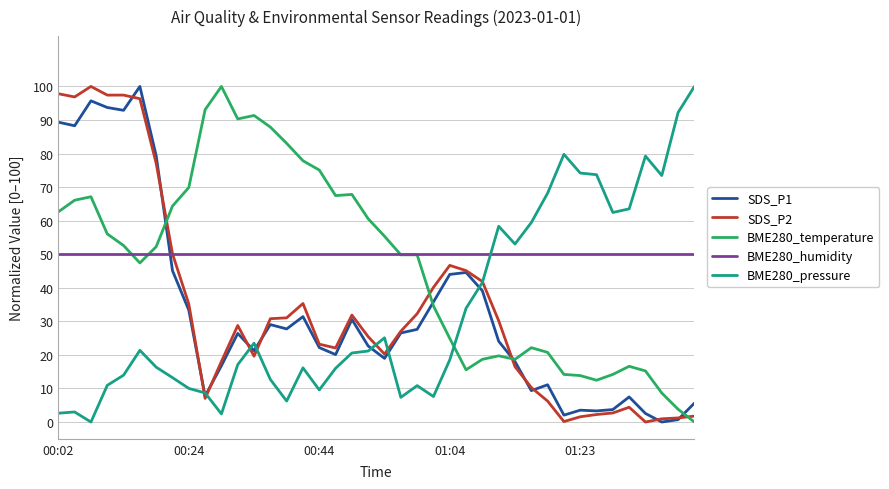

What is the greatest value displayed?

100.0